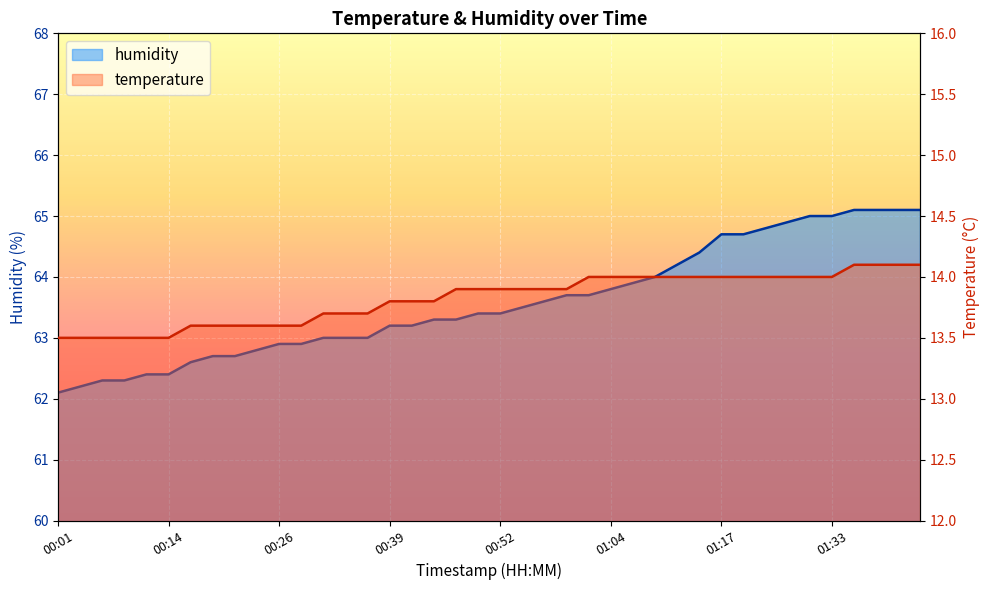

What is the total value across all series at 00:19?

76.3